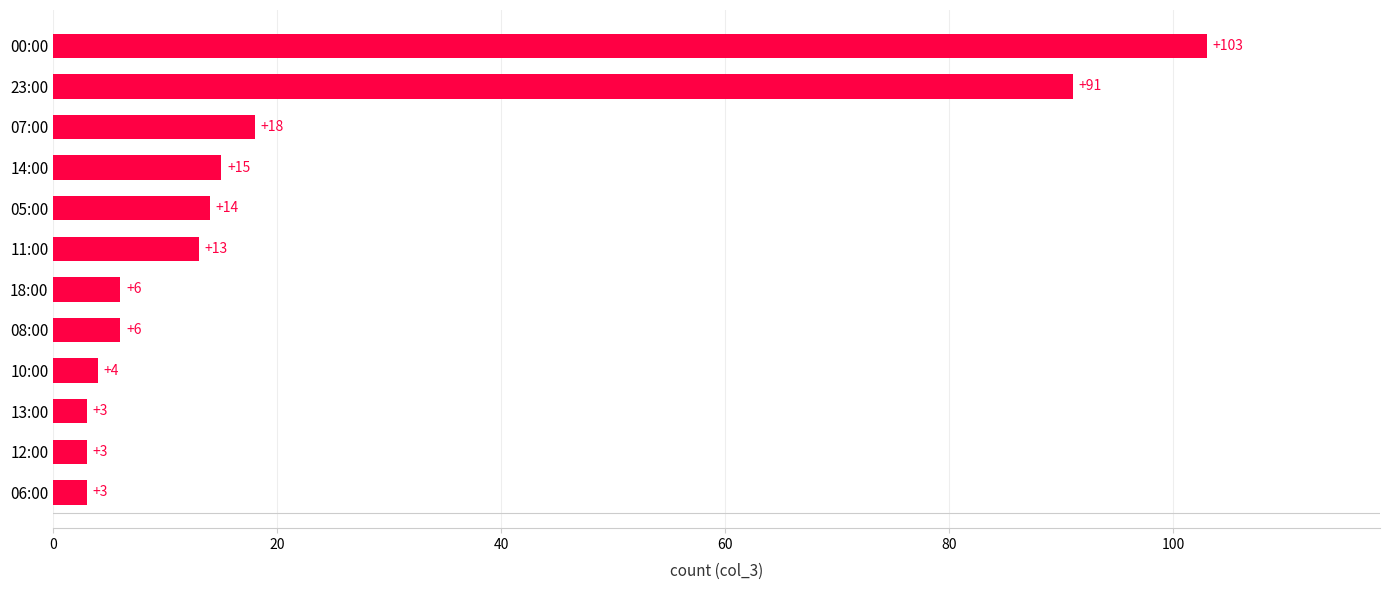

Where is the data nearest to the value 53?

07:00